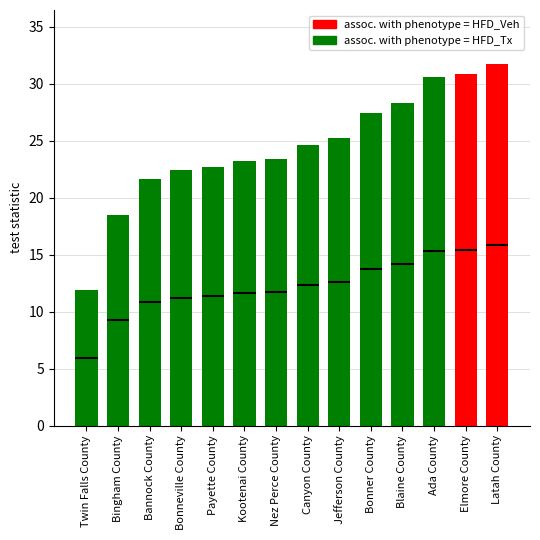

Rank the categories by value from highest to lowest.

Latah County, Elmore County, Ada County, Blaine County, Bonner County, Jefferson County, Canyon County, Nez Perce County, Kootenai County, Payette County, Bonneville County, Bannock County, Bingham County, Twin Falls County